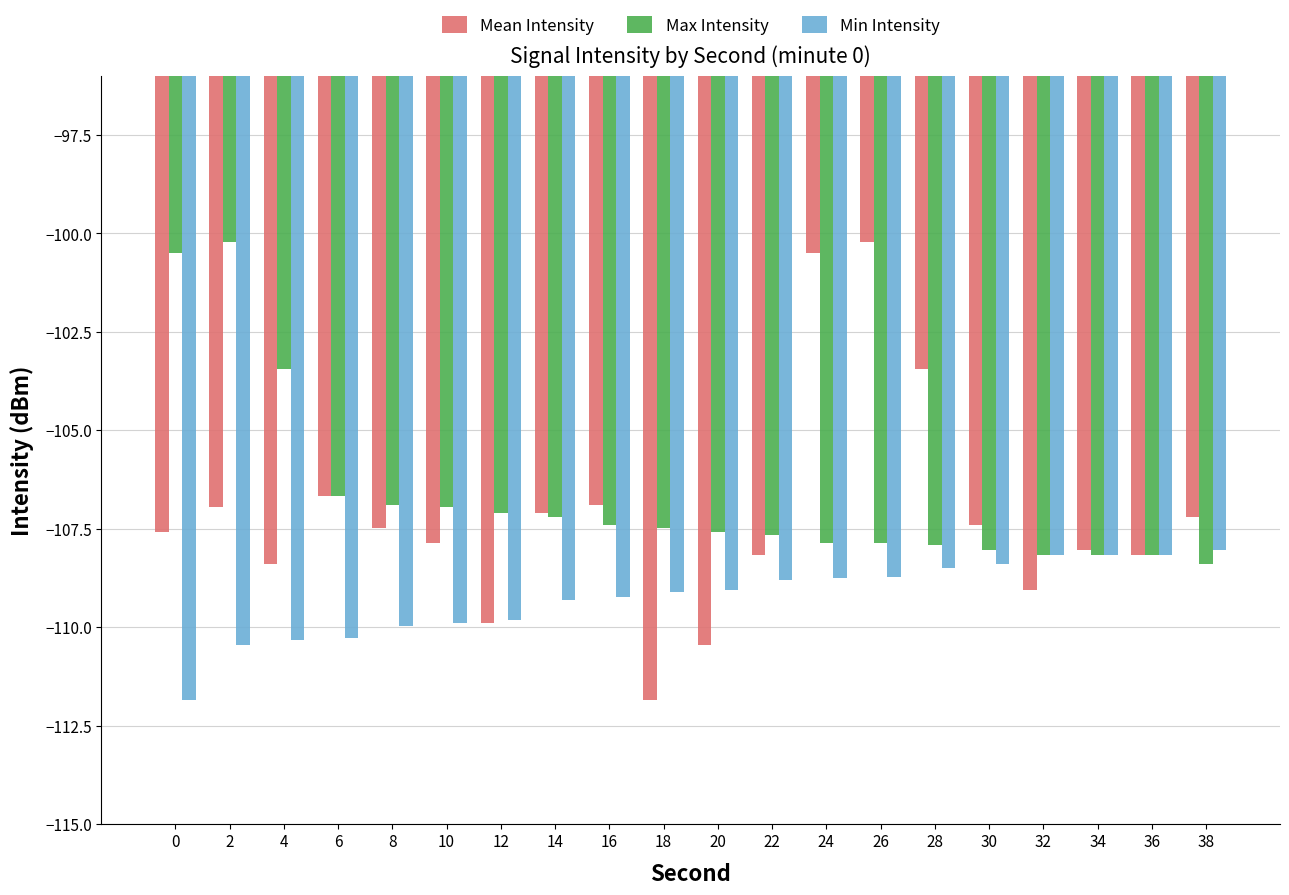

Rank the series by their average value, from lowest to highest.

Min Intensity, Mean Intensity, Max Intensity